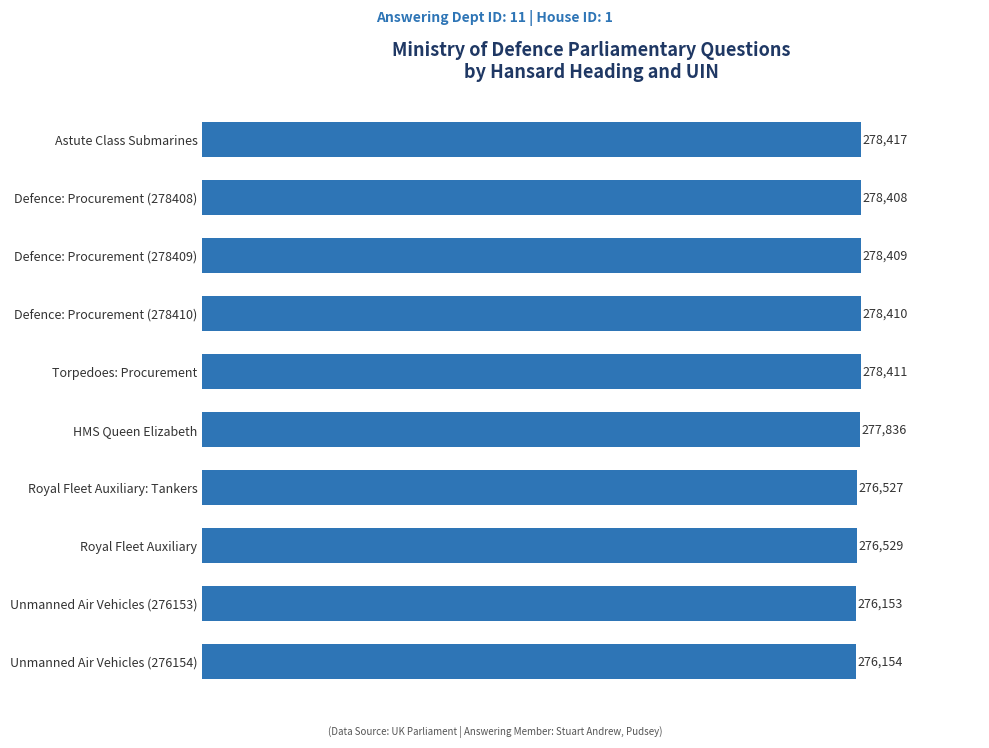

Rank the categories by value from lowest to highest.

Unmanned Air Vehicles (276153), Unmanned Air Vehicles (276154), Royal Fleet Auxiliary: Tankers, Royal Fleet Auxiliary, HMS Queen Elizabeth, Defence: Procurement (278408), Defence: Procurement (278409), Defence: Procurement (278410), Torpedoes: Procurement, Astute Class Submarines